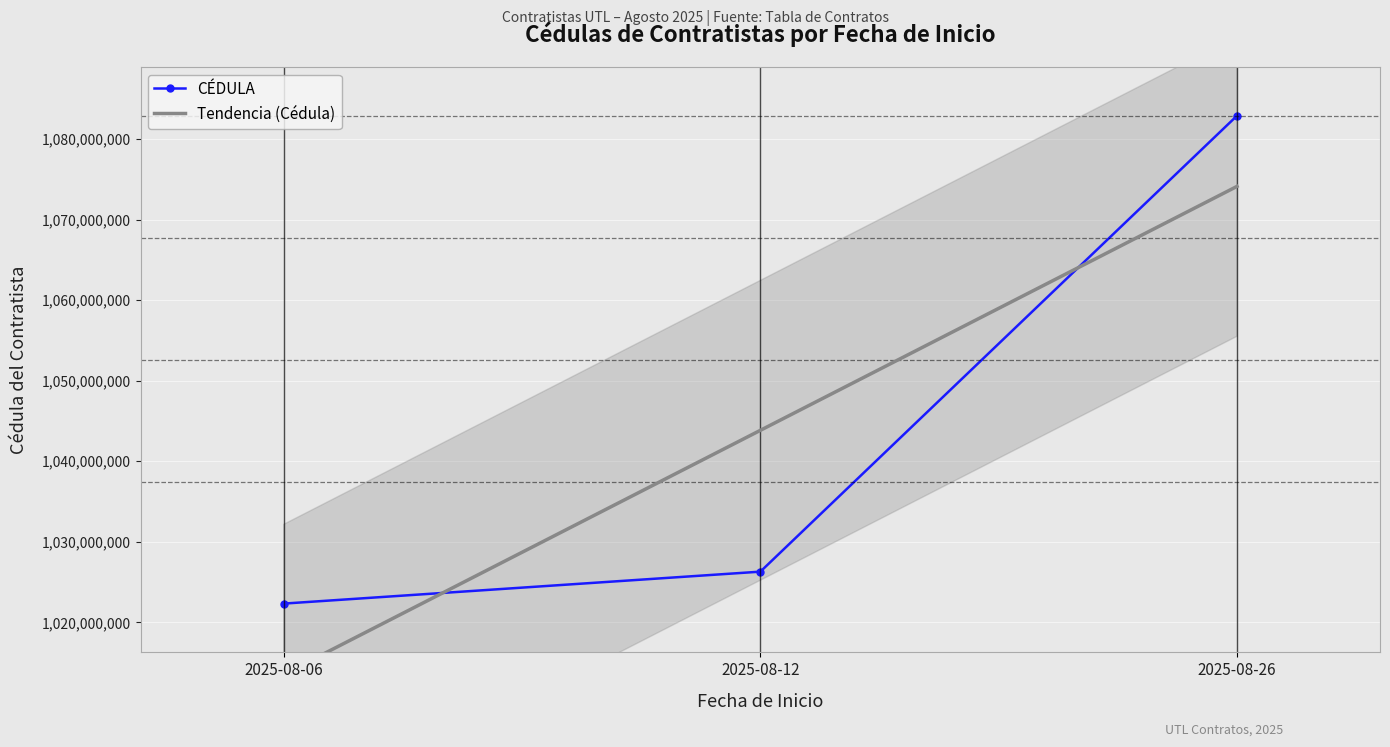

Approximately how many times larger is the value at 2025-08-06 compared to 2025-08-12?

1.0